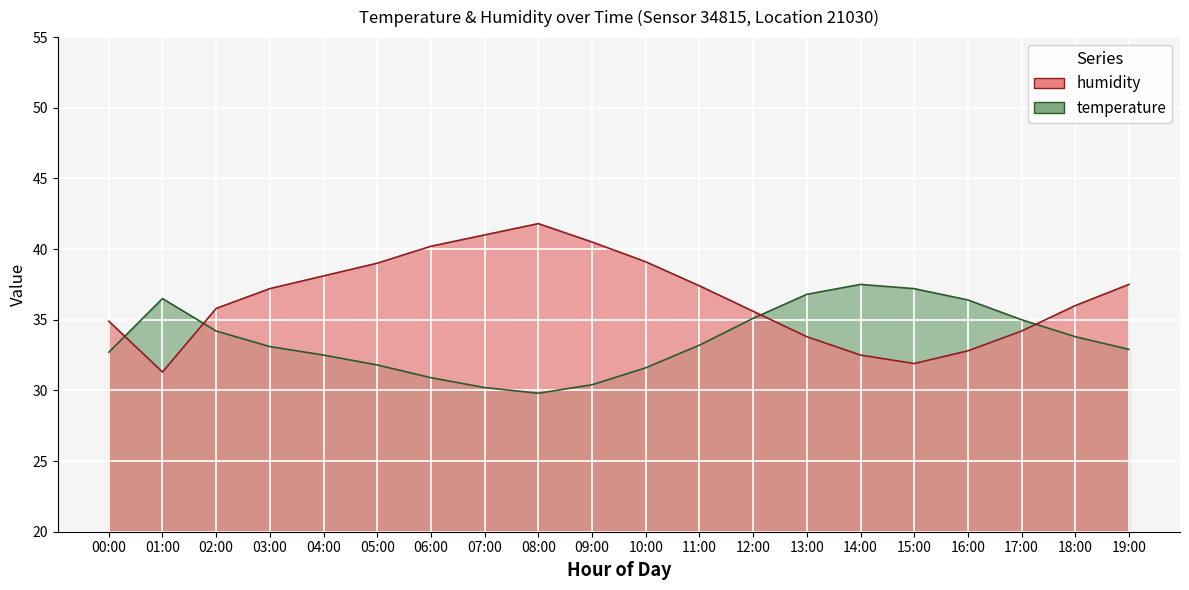

How many times do temperature and humidity cross each other?

4